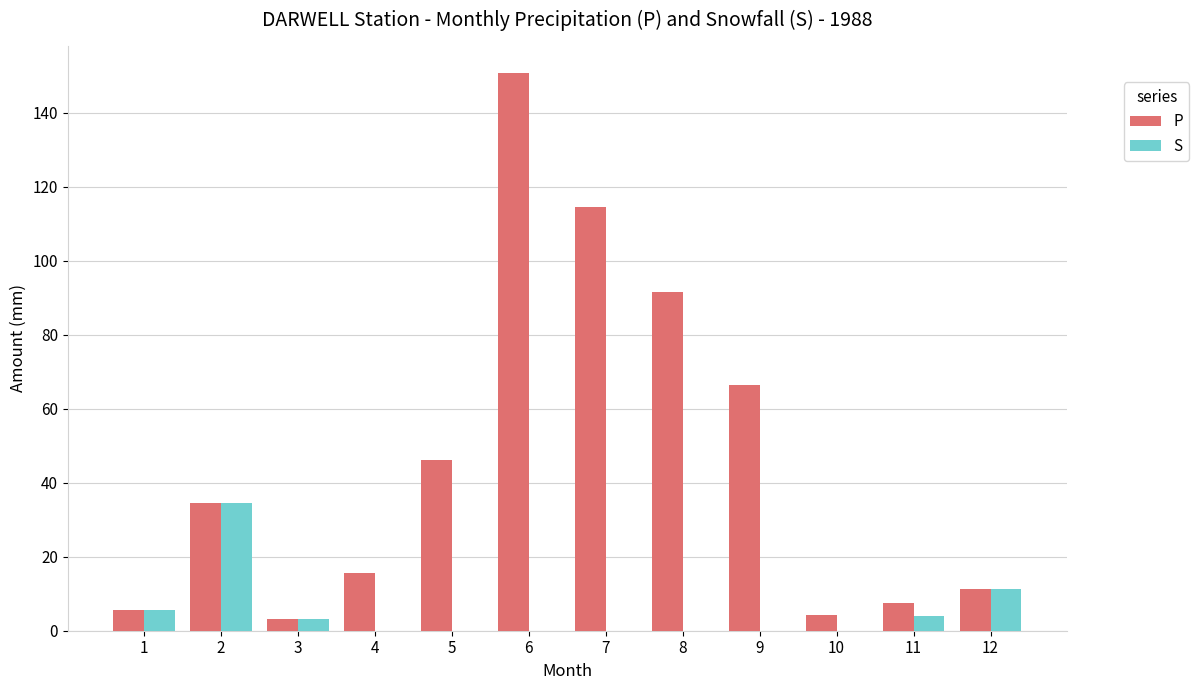

Reading right to left, list all the values displayed in this chart.

P: 12=11.2	11=7.4	10=4.2	9=66.4	8=91.5	7=114.5	6=150.6	5=46.1	4=15.5	3=3.2	2=34.6	1=5.5
S: 12=11.2	11=4.0	10=0.0	9=0.0	8=0.0	7=0.0	6=0.0	5=0.0	4=0.0	3=3.2	2=34.6	1=5.5